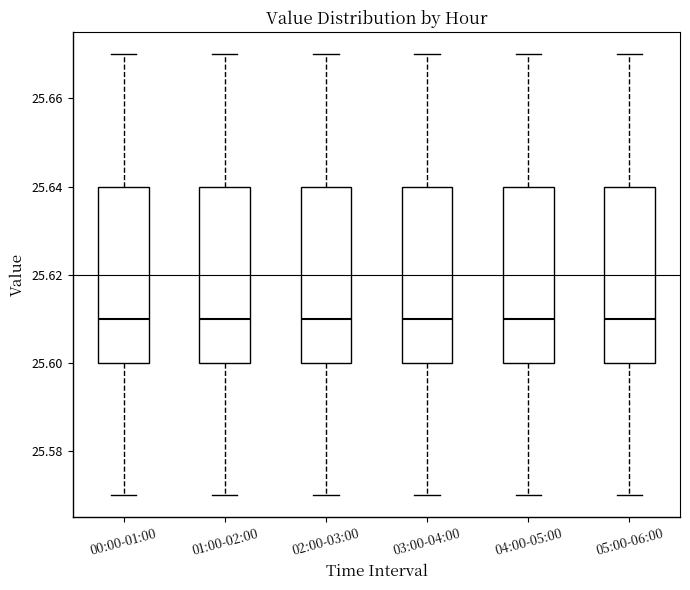

Reading left to right, transcribe this box plot: for each box, give where its median line is, the range the box spans, and where its two whiskers end, as read against the y-axis. The values are not printed on the chart, so give them approximately, as read against the axis.

00:00-01:00: median 25.61, box 25.60 to 25.64, whiskers 25.57 to 25.67
01:00-02:00: median 25.61, box 25.60 to 25.64, whiskers 25.57 to 25.67
02:00-03:00: median 25.61, box 25.60 to 25.64, whiskers 25.57 to 25.67
03:00-04:00: median 25.61, box 25.60 to 25.64, whiskers 25.57 to 25.67
04:00-05:00: median 25.61, box 25.60 to 25.64, whiskers 25.57 to 25.67
05:00-06:00: median 25.61, box 25.60 to 25.64, whiskers 25.57 to 25.67